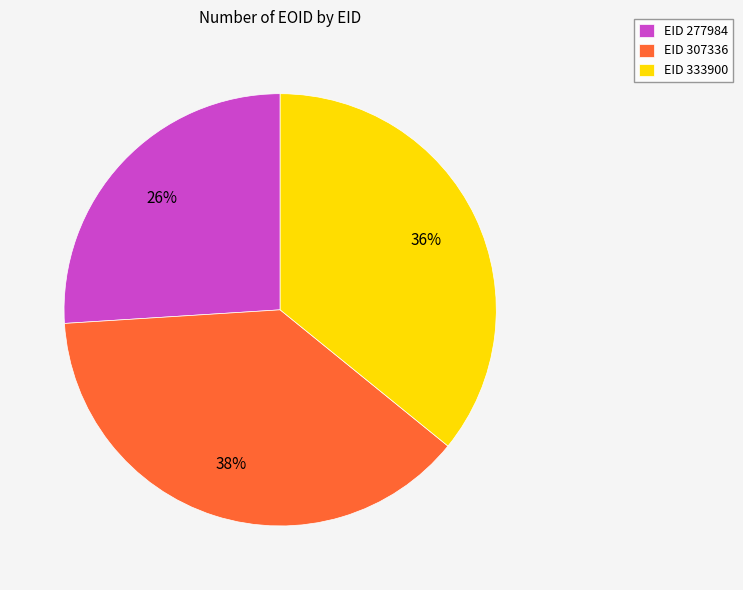

True or false: EID 277984 accounts for 26% of the total.

True